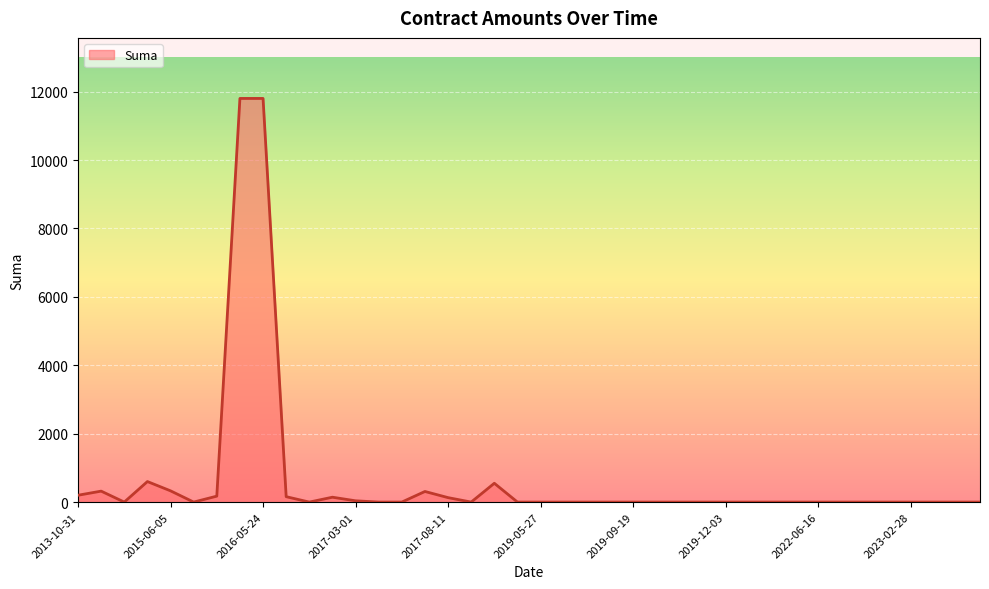

What is the difference between the maximum and minimum values?

11800.0